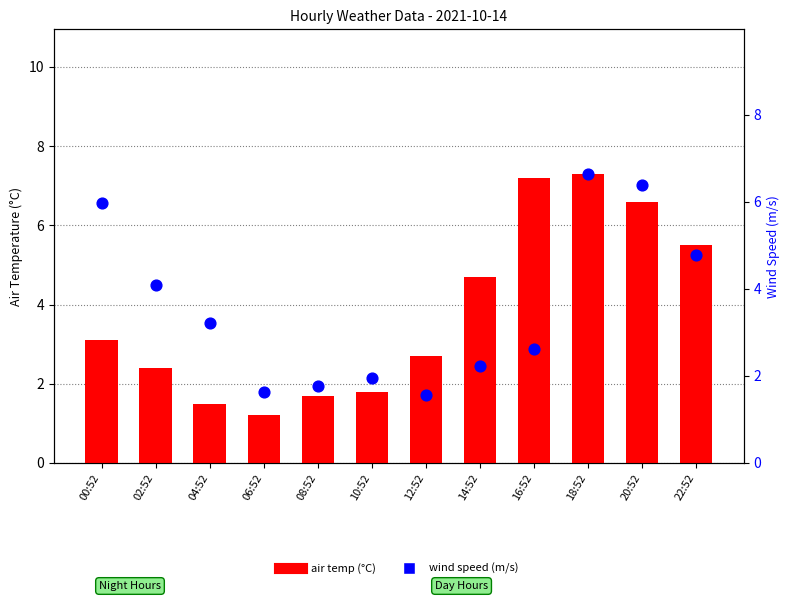

At how many categories does at least one series exceed 2?

9